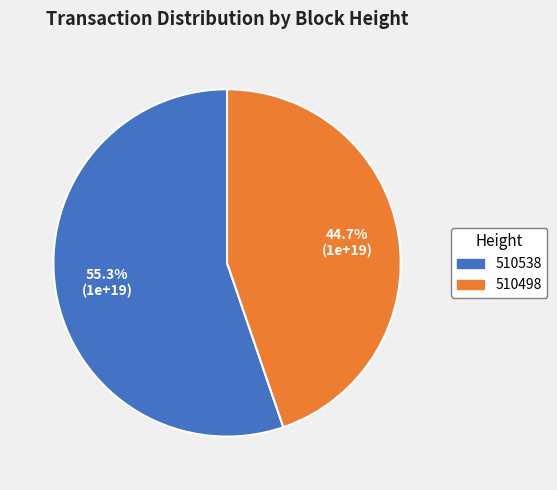

Is there a majority slice in this chart?

Yes